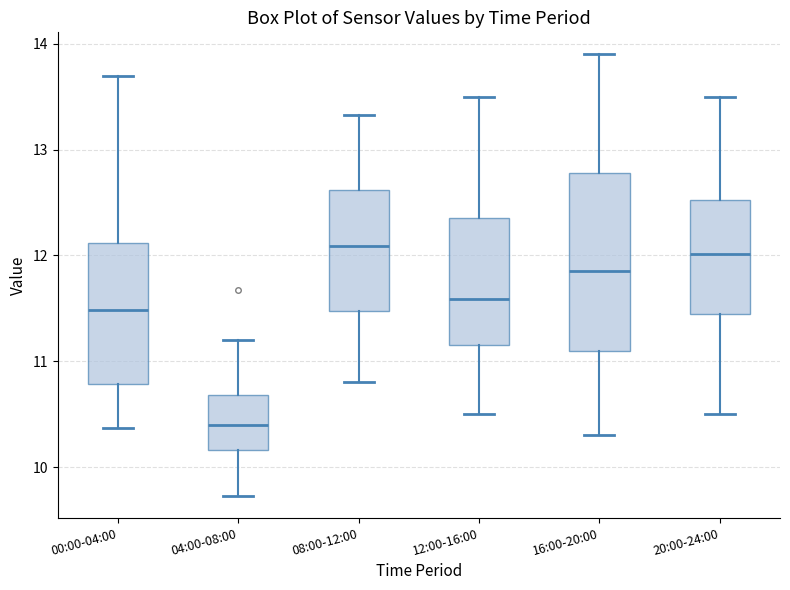

Reading left to right, read every box against the y-axis: the position of its median line, the range the box covers, and the ends of its whiskers. The values are not printed on the chart, so give them approximately, as read against the axis.

00:00-04:00: median 11.5, box 10.8 to 12.1, whiskers 10.4 to 13.7
04:00-08:00: median 10.4, box 10.2 to 10.7, whiskers 9.7 to 11.2
08:00-12:00: median 12.1, box 11.5 to 12.6, whiskers 10.8 to 13.3
12:00-16:00: median 11.6, box 11.2 to 12.4, whiskers 10.5 to 13.5
16:00-20:00: median 11.9, box 11.1 to 12.8, whiskers 10.3 to 13.9
20:00-24:00: median 12.0, box 11.5 to 12.5, whiskers 10.5 to 13.5